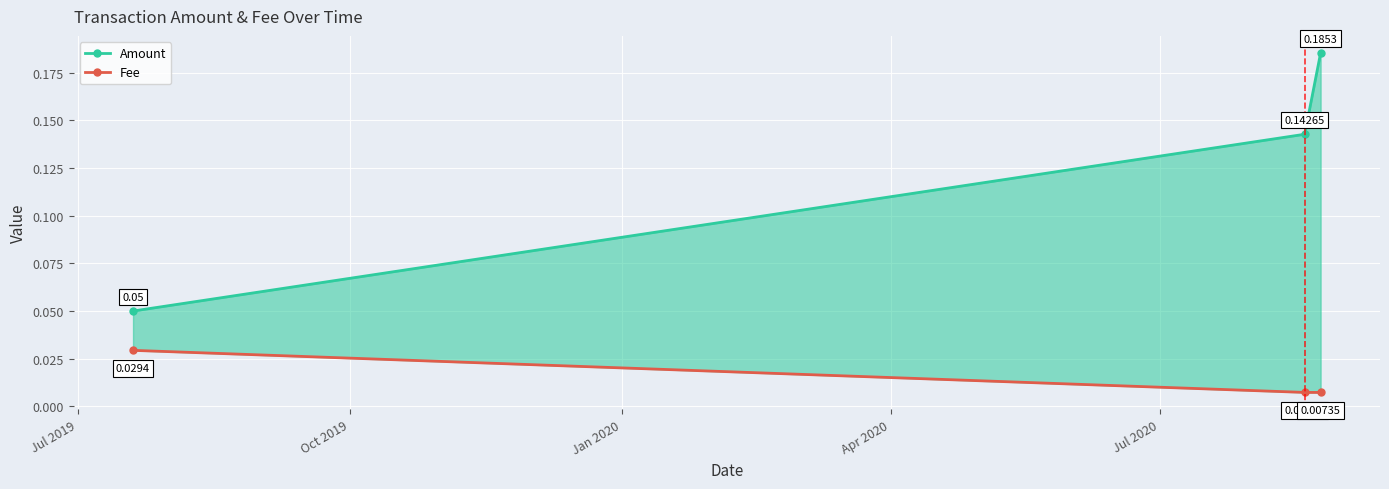

Reading left to right, what are all the values shown in this chart?

Amount: 0.1	0.1	0.2
Fee: 0.0	0.0	0.0